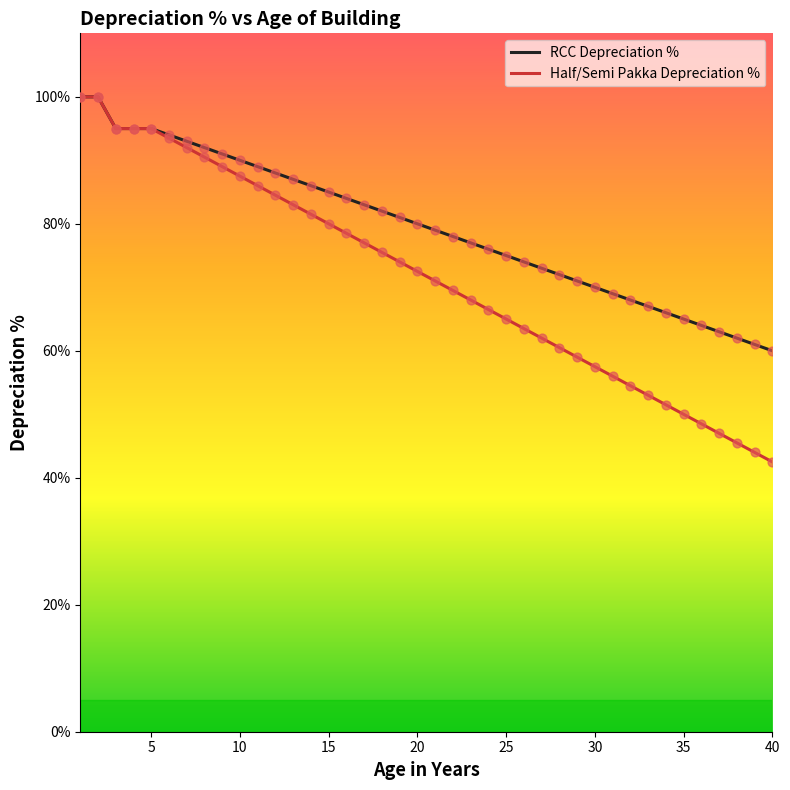

Which series has the largest range (max minus min)?

Half/Semi Pakka Depreciation %